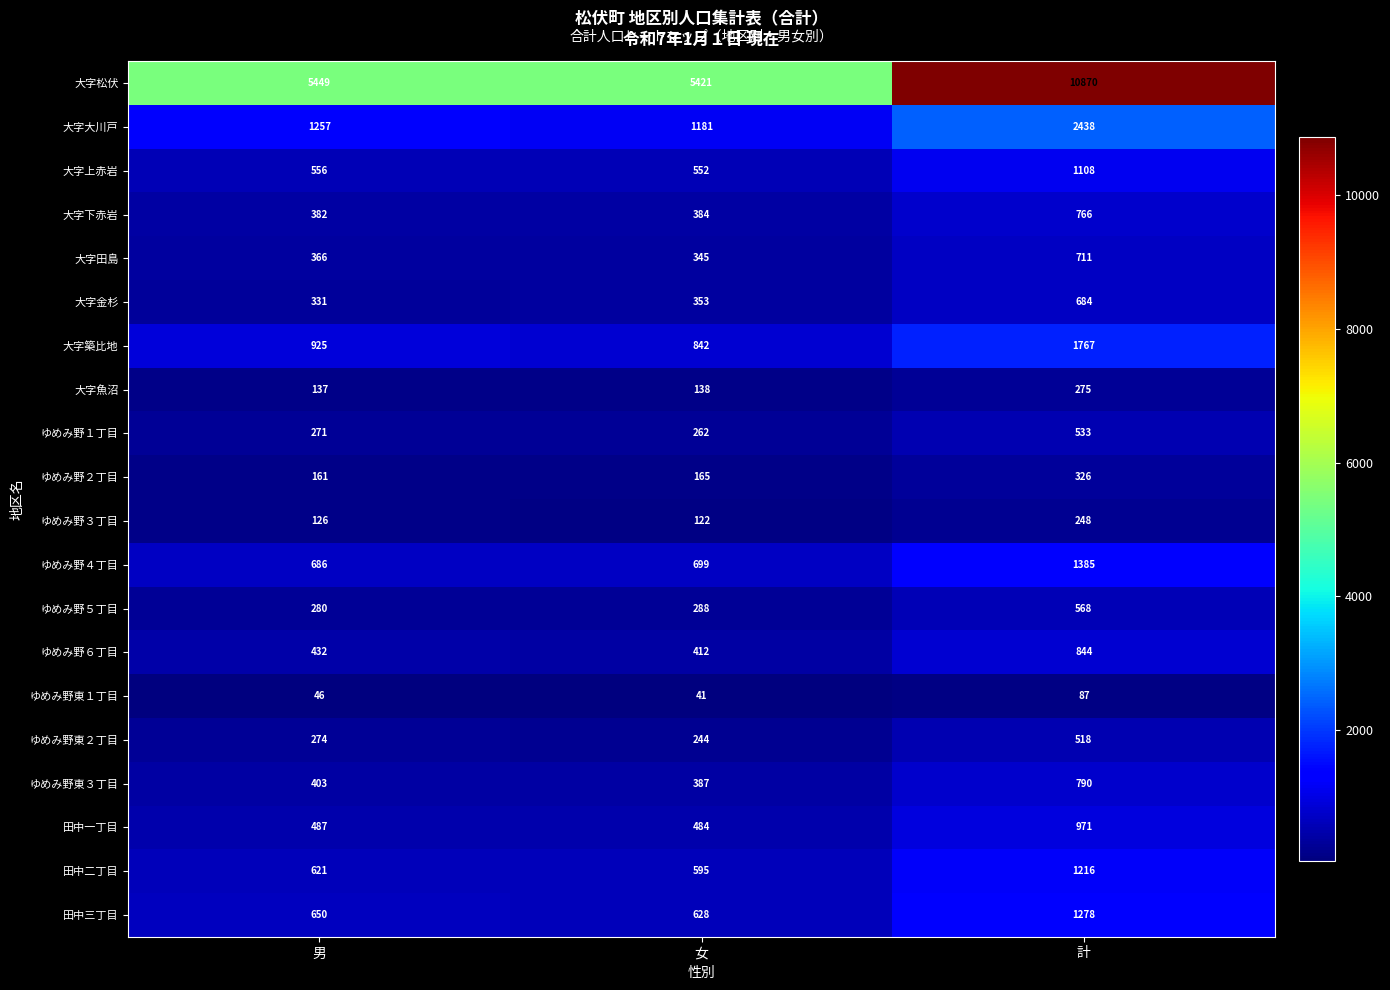

Which series has the largest range (max minus min)?

大字松伏